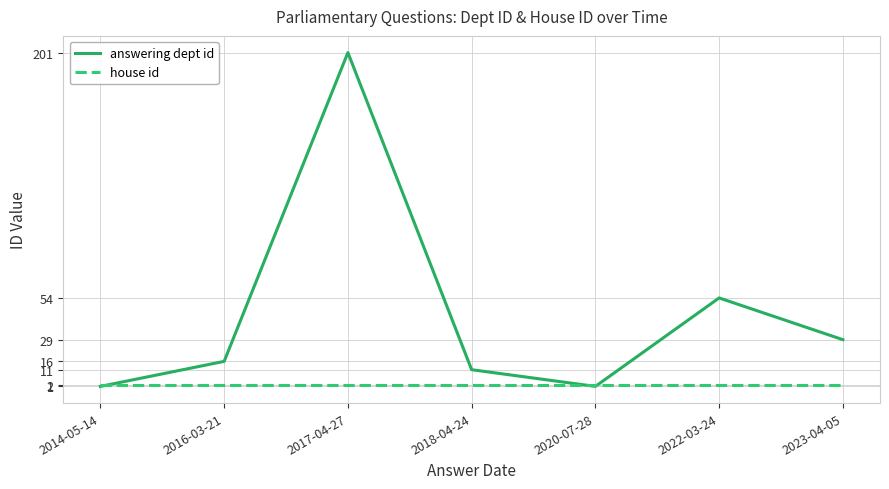

Where is the first local maximum for answering dept id?

2017-04-27